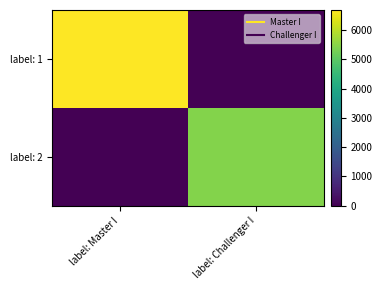

Reading left to right, list all the values displayed in this chart.

label: 1: label: Master I=6688	label: Challenger I=0
label: 2: label: Master I=0	label: Challenger I=5446